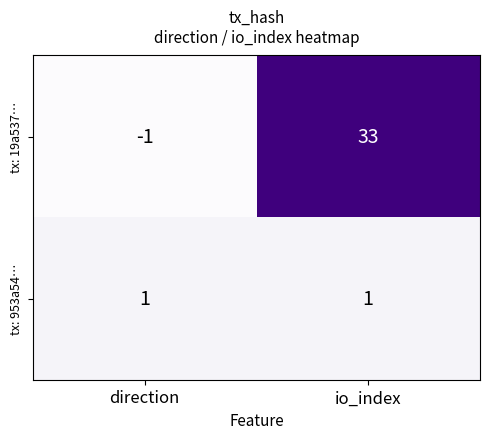

The tx: 19a537… series shows 11 at io_index. True or false?

False